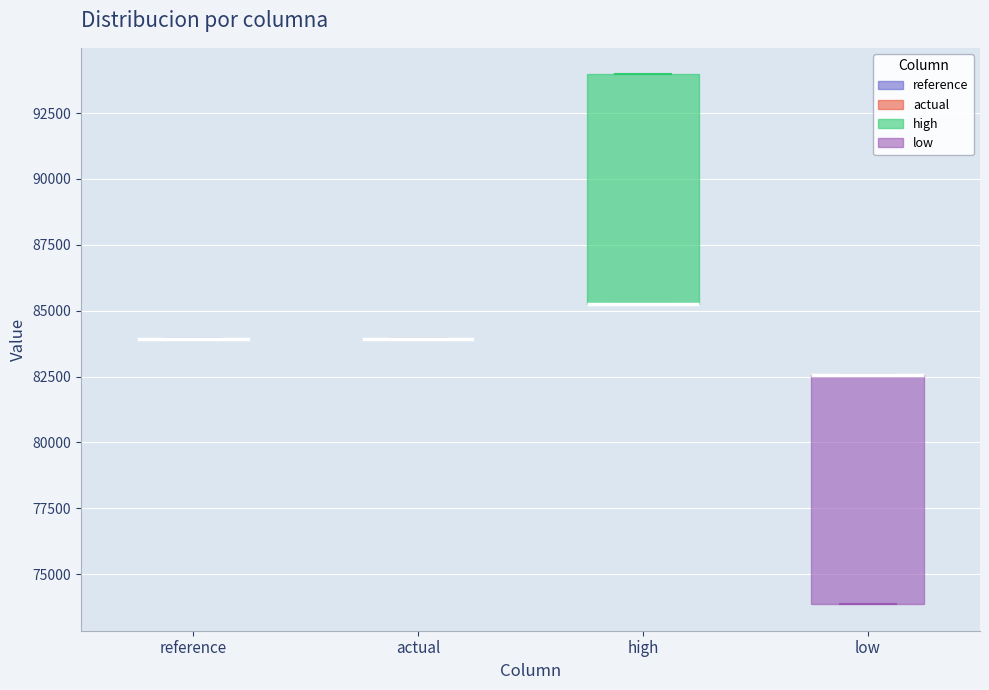

Reading left to right, read every box against the y-axis: the position of its median line, the range the box covers, and the ends of its whiskers. The values are not printed on the chart, so give them approximately, as read against the axis.

reference: box collapsed to a line at 84000, whiskers 84000 to 84000
actual: box collapsed to a line at 84000, whiskers 84000 to 84000
high: median 85500 (drawn on the box's lower edge), box 85500 to 94000, whiskers 85500 to 94000
low: median 82500 (drawn on the box's upper edge), box 74000 to 82500, whiskers 74000 to 82500